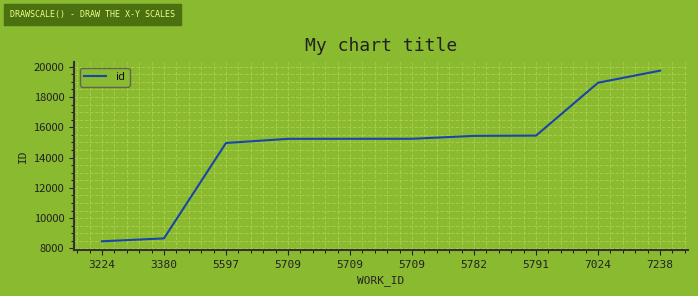

Reading left to right, transcribe all the data shown in this chart.

3224=8468	3380=8658	5597=14959	5709=15233	5709=15235	5709=15237	5782=15428	5791=15447	7024=18939	7238=19736